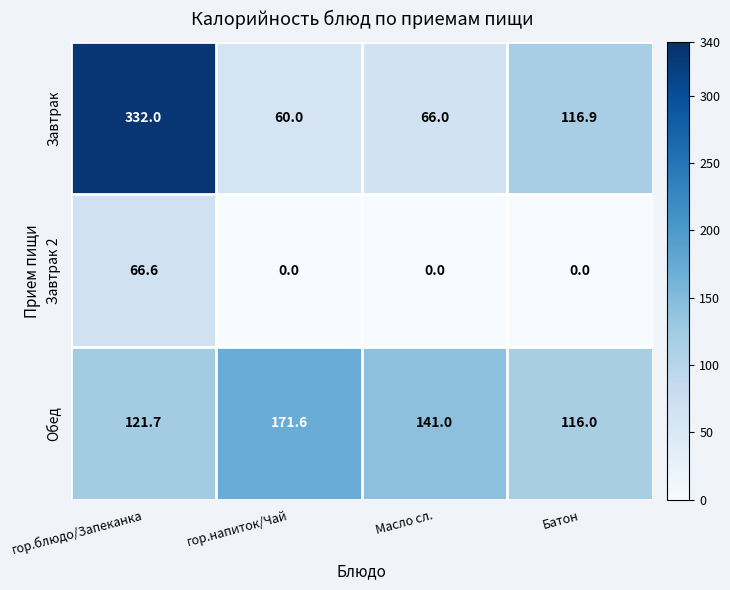

What is the difference between the Завтрак 2 values at Батон and гор.блюдо/Запеканка?

66.6